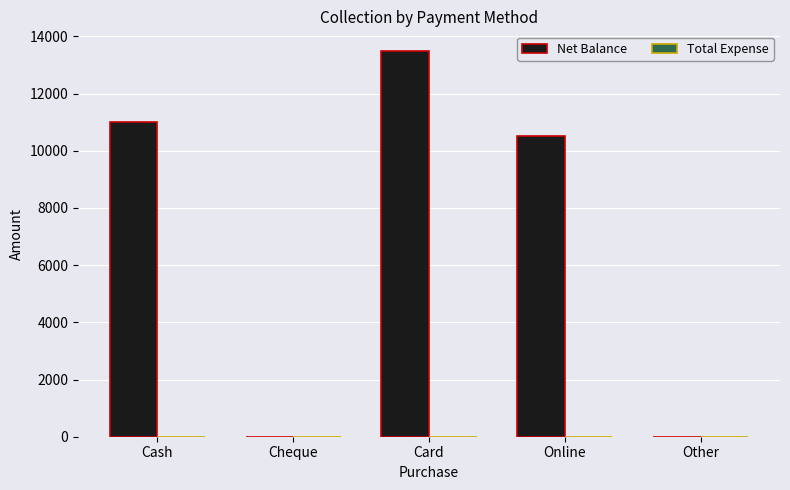

What is the sum of the values at Cash and Card?

24501